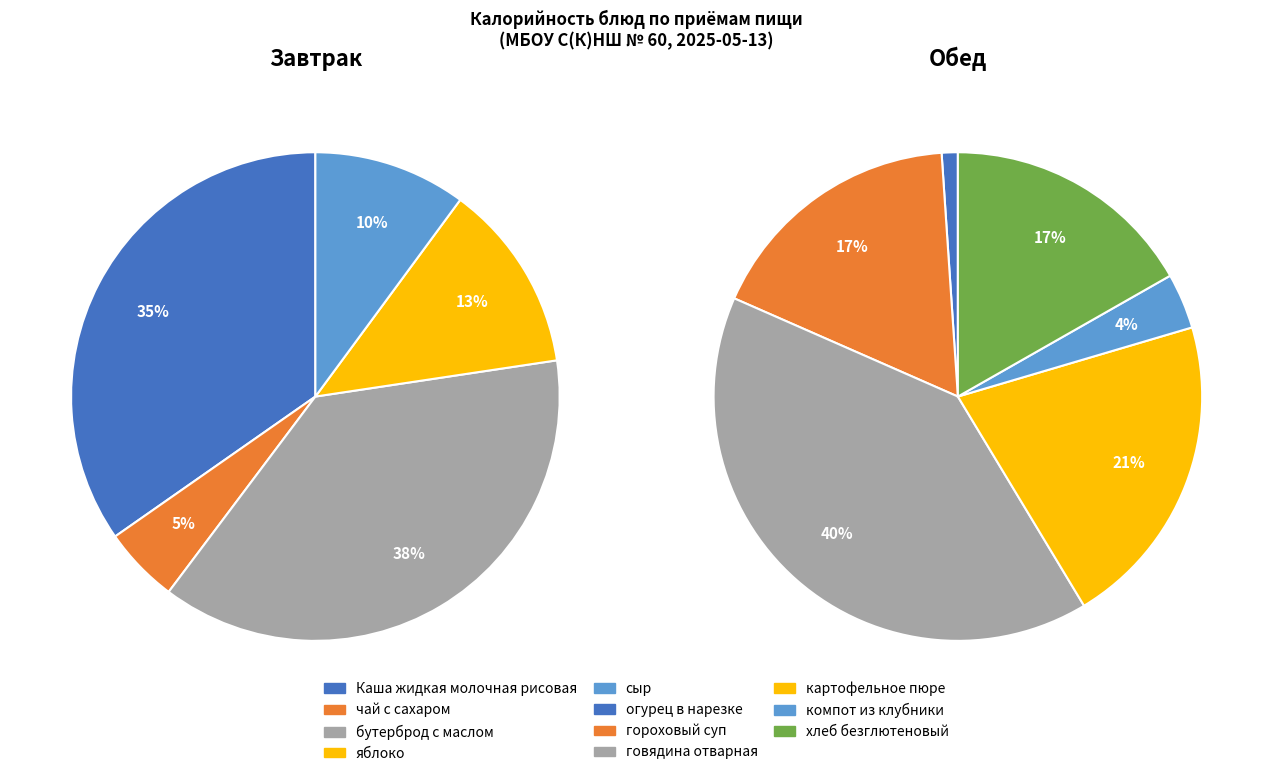

What percentage is NOT represented by бутерброд с маслом?

62.4%